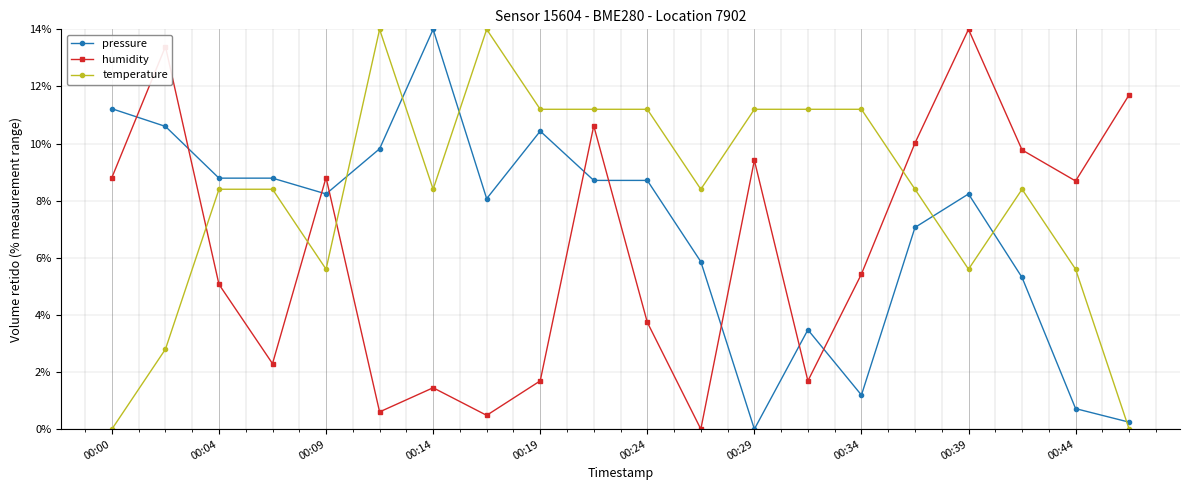

What are all the series names shown in the legend?

pressure, humidity, temperature